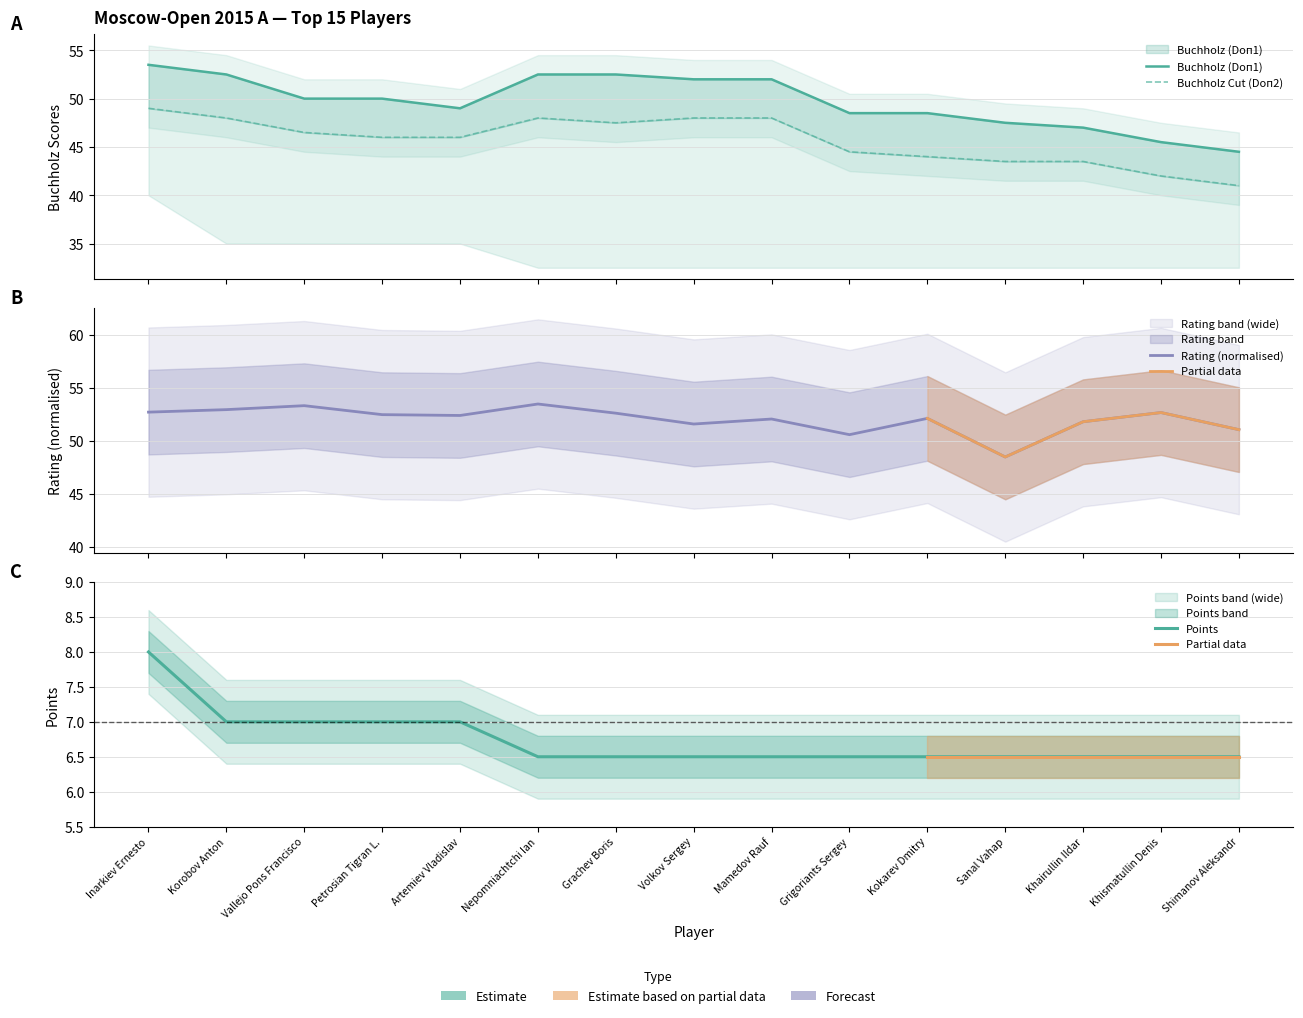

Reading left to right, what are all the values shown in this chart?

Points: Inarkiev Ernesto=8.0	Korobov Anton=7.0	Vallejo Pons Francisco=7.0	Petrosian Tigran L.=7.0	Artemiev Vladislav=7.0	Nepomniachtchi Ian=6.5	Grachev Boris=6.5	Volkov Sergey=6.5	Mamedov Rauf=6.5	Grigoriants Sergey=6.5	Kokarev Dmitry=6.5	Sanal Vahap=6.5	Khairullin Ildar=6.5	Khismatullin Denis=6.5	Shimanov Aleksandr=6.5
Buchholz (Doп1): Inarkiev Ernesto=53.5	Korobov Anton=52.5	Vallejo Pons Francisco=50.0	Petrosian Tigran L.=50.0	Artemiev Vladislav=49.0	Nepomniachtchi Ian=52.5	Grachev Boris=52.5	Volkov Sergey=52.0	Mamedov Rauf=52.0	Grigoriants Sergey=48.5	Kokarev Dmitry=48.5	Sanal Vahap=47.5	Khairullin Ildar=47.0	Khismatullin Denis=45.5	Shimanov Aleksandr=44.5
Buchholz Cut (Doп2): Inarkiev Ernesto=49.0	Korobov Anton=48.0	Vallejo Pons Francisco=46.5	Petrosian Tigran L.=46.0	Artemiev Vladislav=46.0	Nepomniachtchi Ian=48.0	Grachev Boris=47.5	Volkov Sergey=48.0	Mamedov Rauf=48.0	Grigoriants Sergey=44.5	Kokarev Dmitry=44.0	Sanal Vahap=43.5	Khairullin Ildar=43.5	Khismatullin Denis=42.0	Shimanov Aleksandr=41.0
Rating: Inarkiev Ernesto=52.7	Korobov Anton=53.0	Vallejo Pons Francisco=53.3	Petrosian Tigran L.=52.5	Artemiev Vladislav=52.4	Nepomniachtchi Ian=53.5	Grachev Boris=52.6	Volkov Sergey=51.6	Mamedov Rauf=52.1	Grigoriants Sergey=50.6	Kokarev Dmitry=52.1	Sanal Vahap=48.5	Khairullin Ildar=51.8	Khismatullin Denis=52.7	Shimanov Aleksandr=51.1